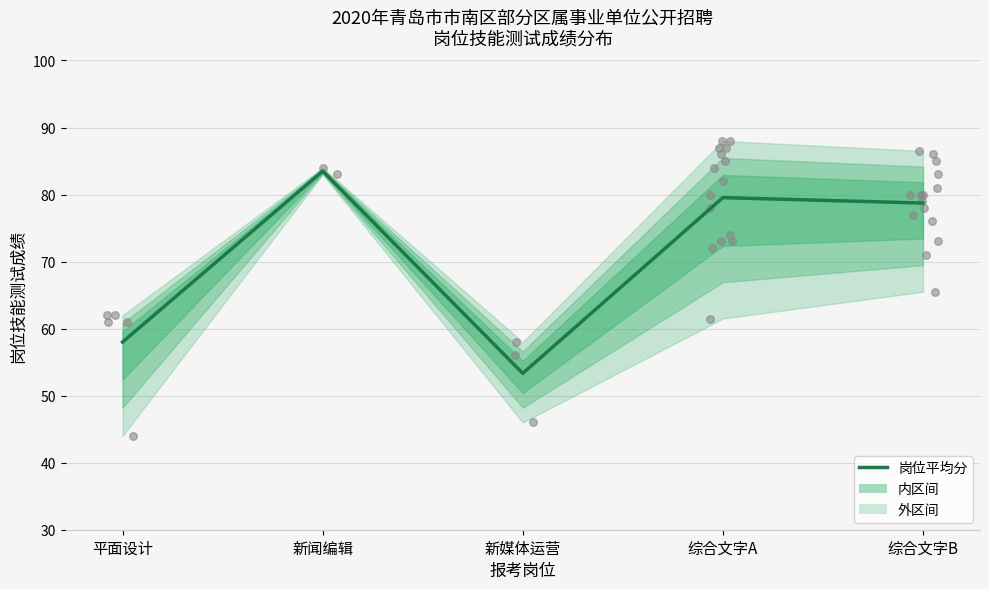

What is the change in value from 新闻编辑 to 综合文字A?

-4.0